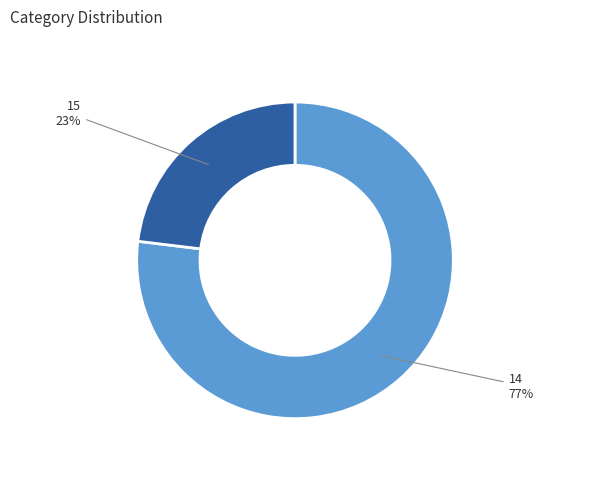

What percentage is the 14 slice, to the nearest percent?

77%